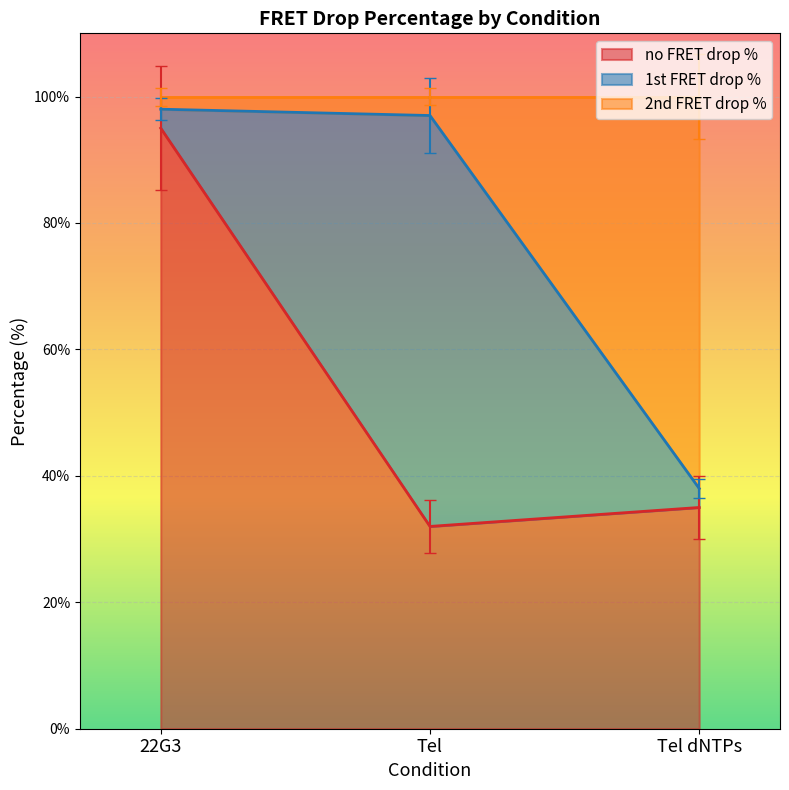

The value of no FRET drop % at Tel is 45. True or false?

False